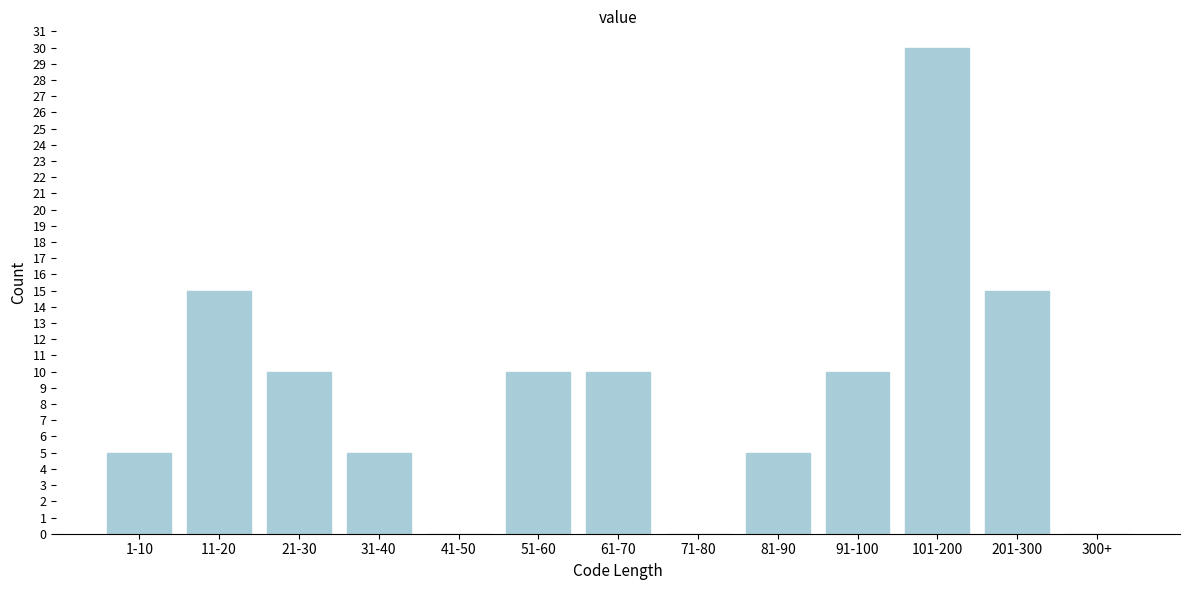

Reading left to right, extract all data points from this chart.

1-10=5	11-20=15	21-30=10	31-40=5	41-50=0	51-60=10	61-70=10	71-80=0	81-90=5	91-100=10	101-200=30	201-300=15	300+=0